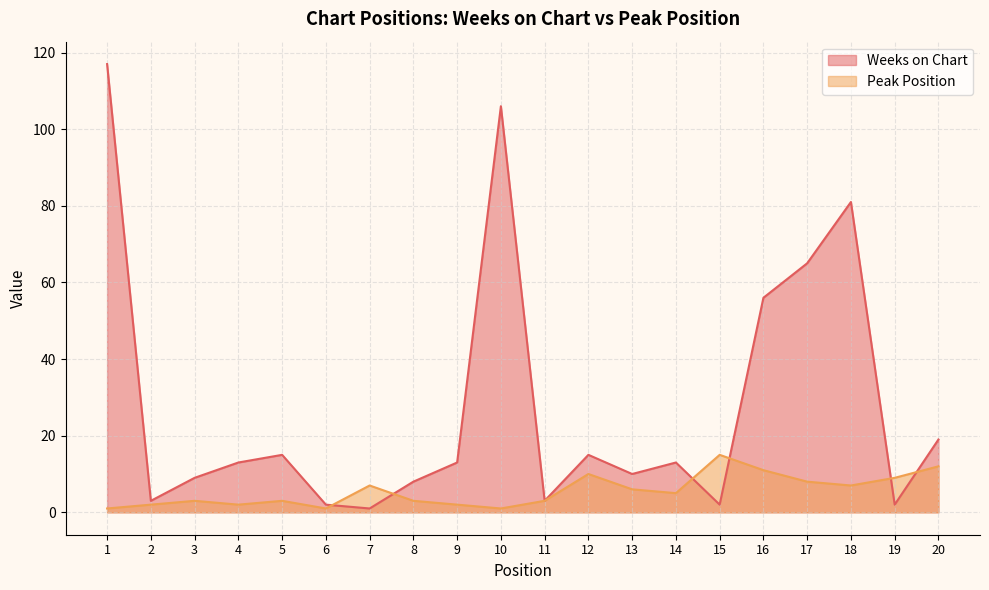

Reading left to right, transcribe all the data shown in this chart.

Weeks on Chart: 1=117	2=3	3=9	4=13	5=15	6=2	7=1	8=8	9=13	10=106	11=3	12=15	13=10	14=13	15=2	16=56	17=65	18=81	19=2	20=19
Peak Position: 1=1	2=2	3=3	4=2	5=3	6=1	7=7	8=3	9=2	10=1	11=3	12=10	13=6	14=5	15=15	16=11	17=8	18=7	19=9	20=12